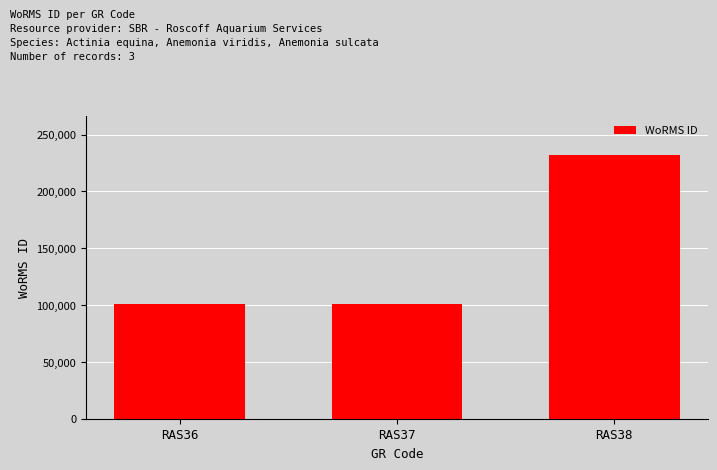

At which label is the value closest to 166330?

RAS37